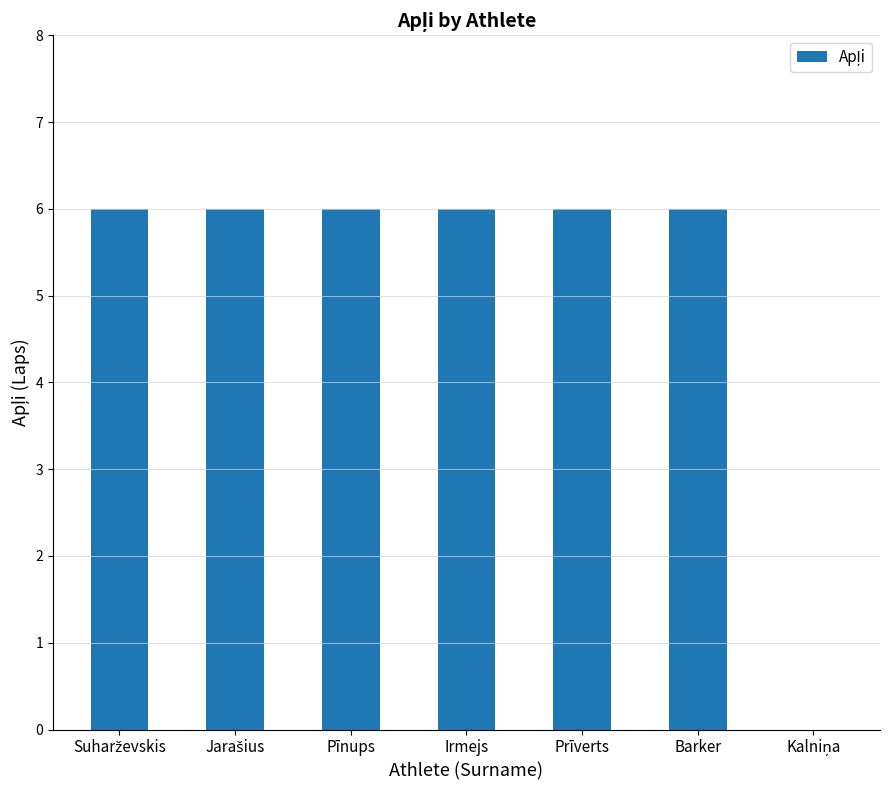

What is the maximum value shown in the chart?

6